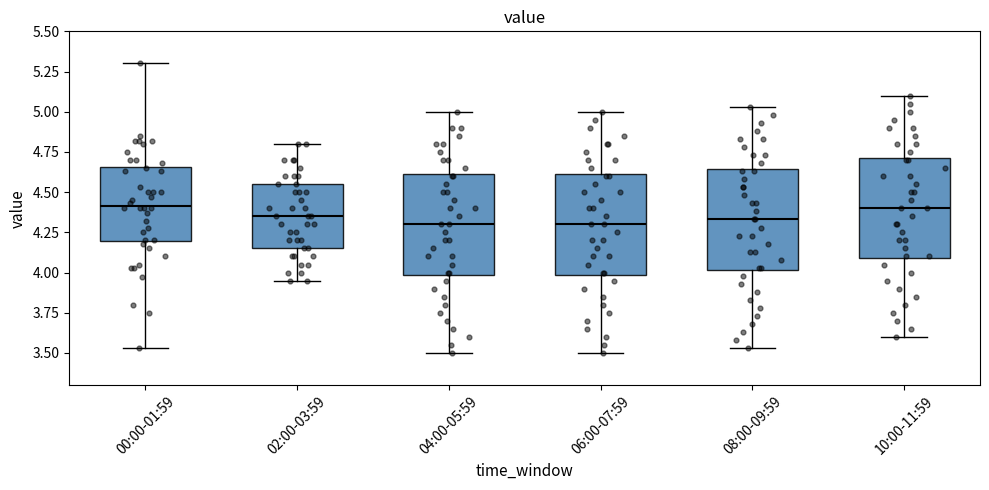

Where does the lower whisker of the box for 10:00-11:59 end on the y-axis? The values are not printed on the chart, so give them approximately, as read against the axis.

3.60